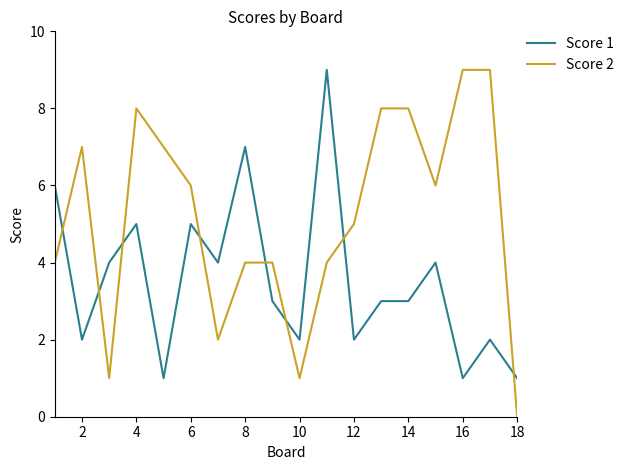

Rank the series by their average value, from lowest to highest.

Score 1, Score 2